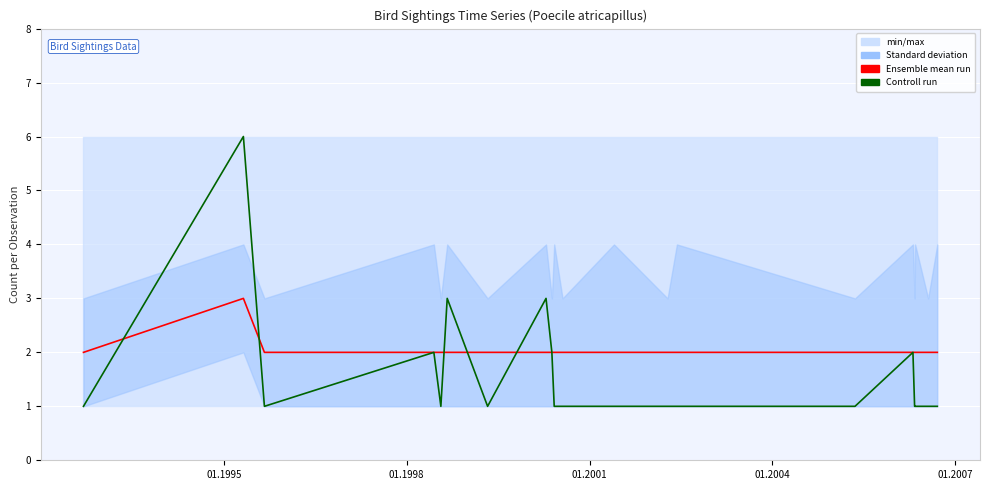

The Ensemble mean run series shows 1 at 7. True or false?

False